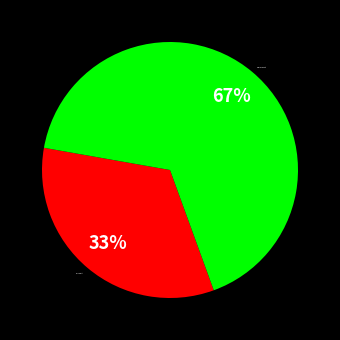

Which category accounts for the majority?

Безстроковий